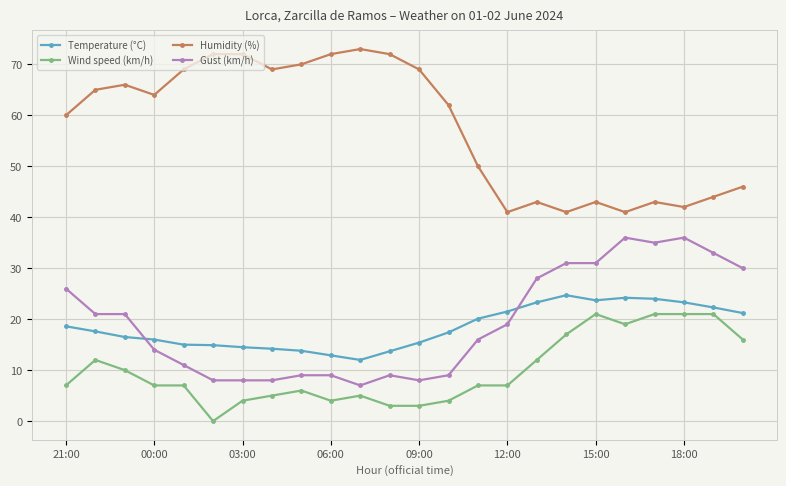

What is the value of the Temperature (°C) point at the 21st from the left?

24.0